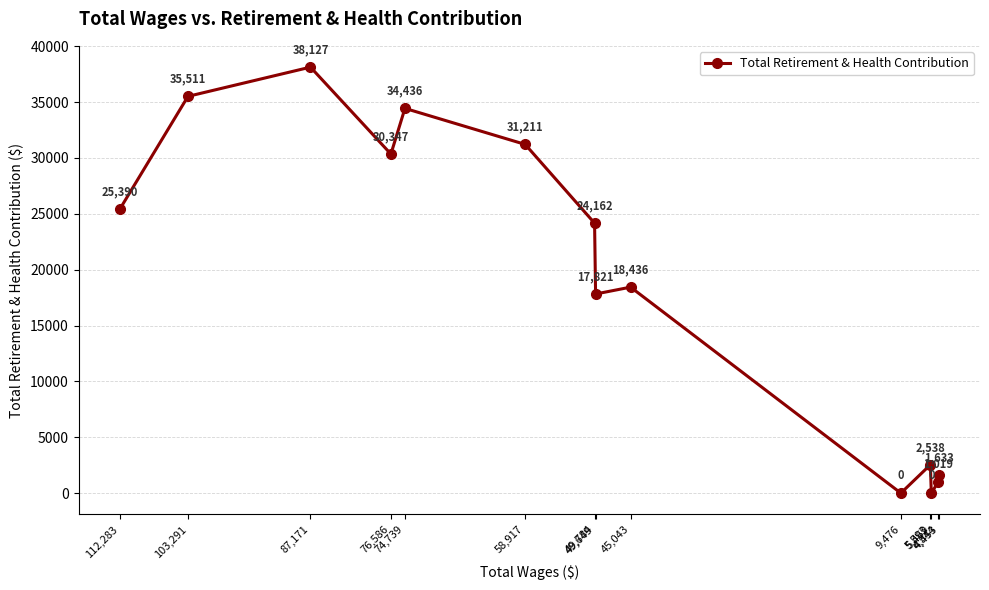

Reading right to left, list all the values displayed in this chart.

4,453=1633	4,544=1019	5,469=0	5,593=2538	9,476=0	45,043=18436	49,649=17821	49,784=24162	58,917=31211	74,739=34436	76,586=30347	87,171=38127	103,291=35511	112,283=25390